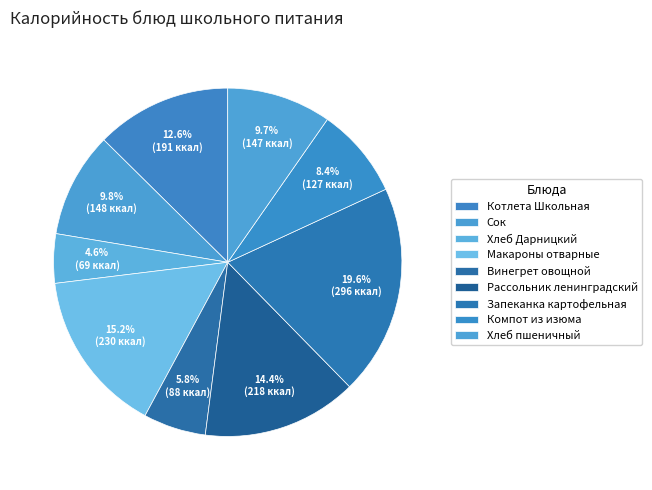

Which has a higher value, Макароны отварные or Винегрет овощной?

Макароны отварные